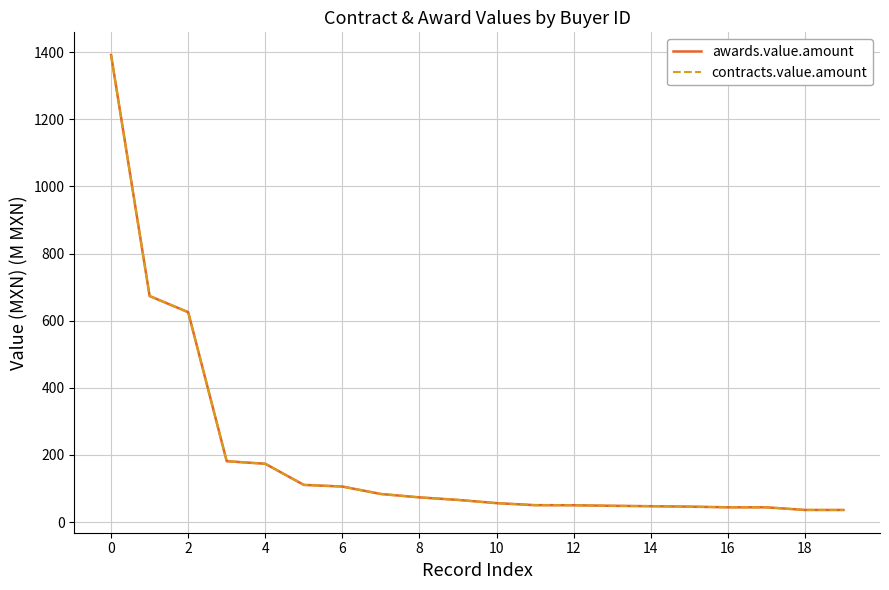

Does the chart display data point markers on the line(s)?

No